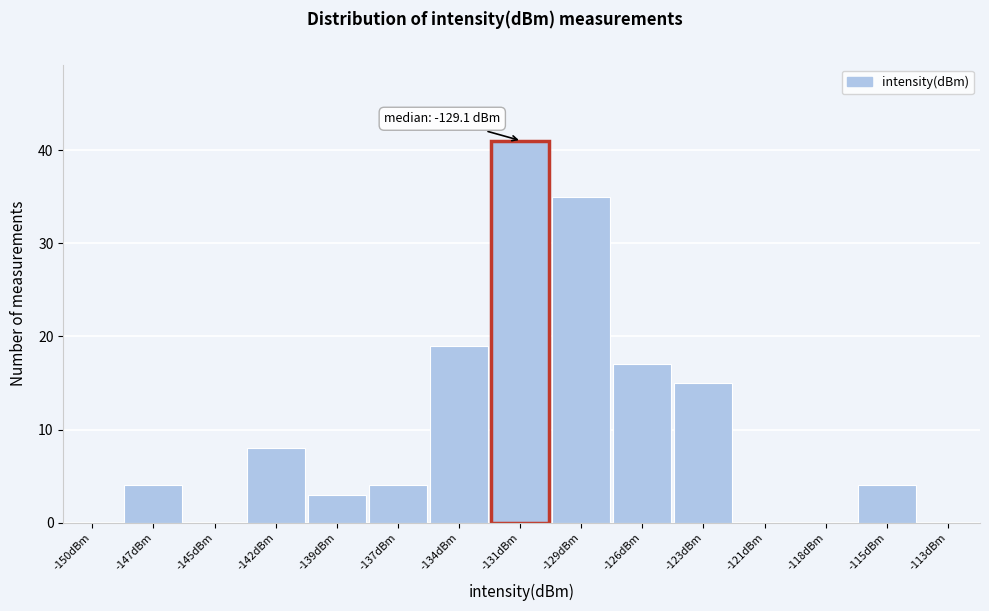

At which category does the chart reach its peak across all series?

-131dBm